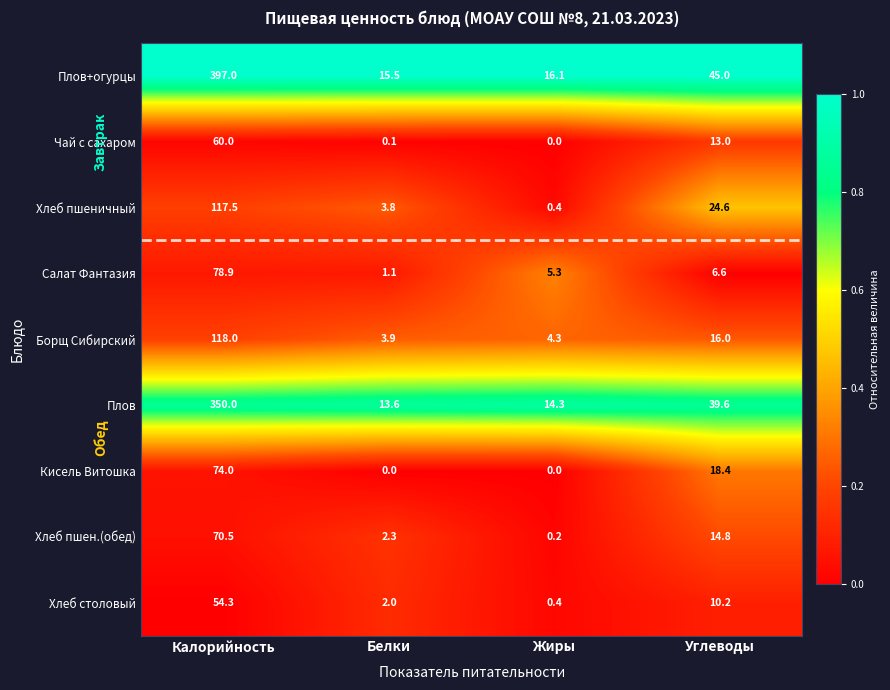

Is it true that Хлеб столовый equals 2.3 at Углеводы?

False